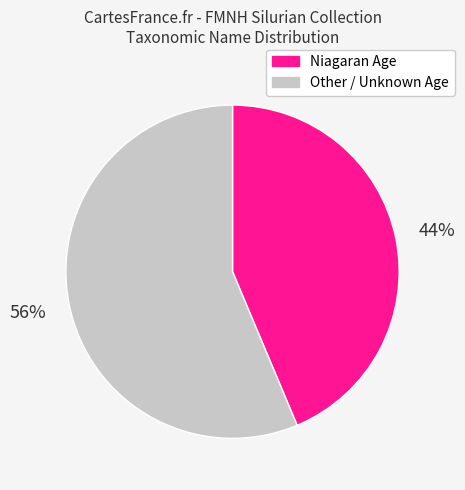

To the nearest percent, what is the average slice percentage?

50%